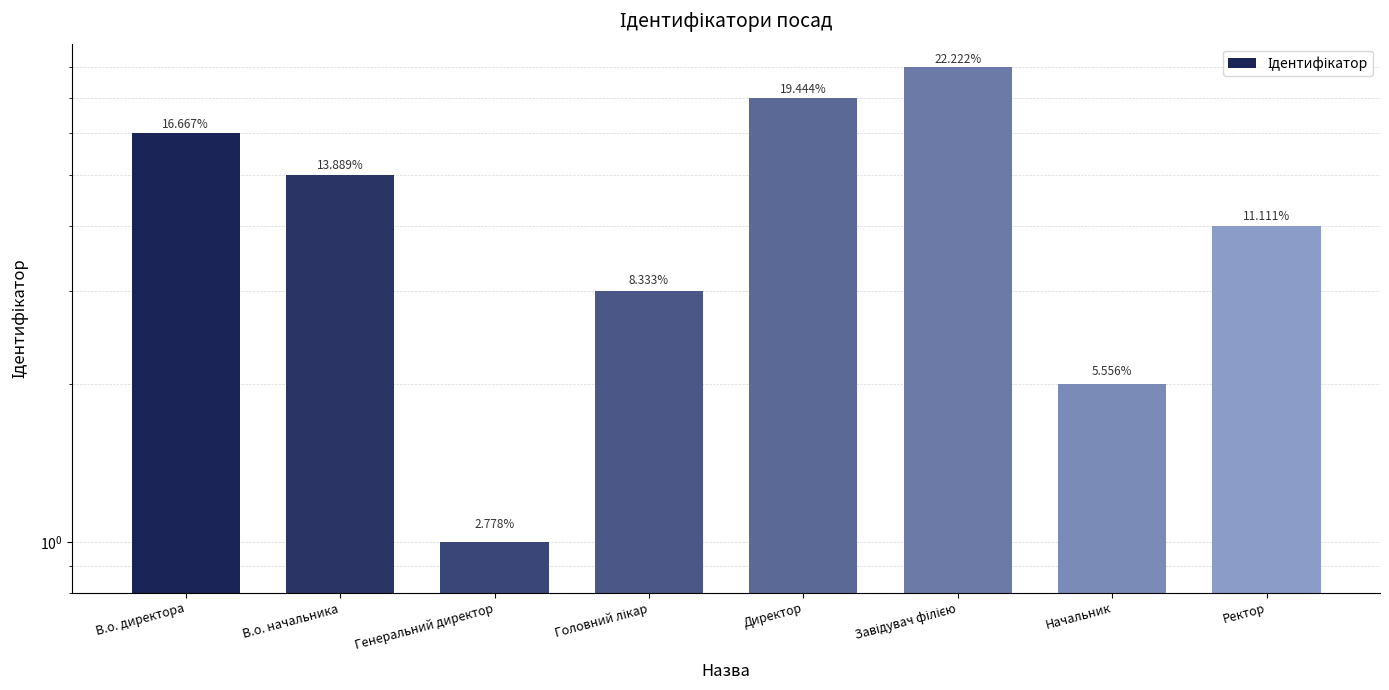

At which category does the chart reach its minimum across all series?

Генеральний директор